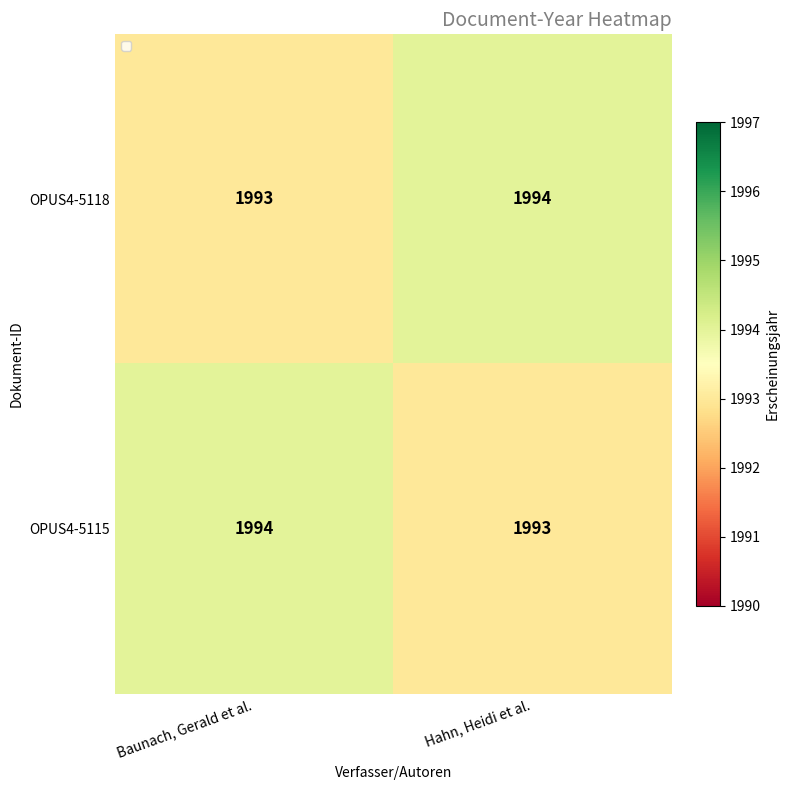

What is the total value across all series at Hahn, Heidi et al.?

3987